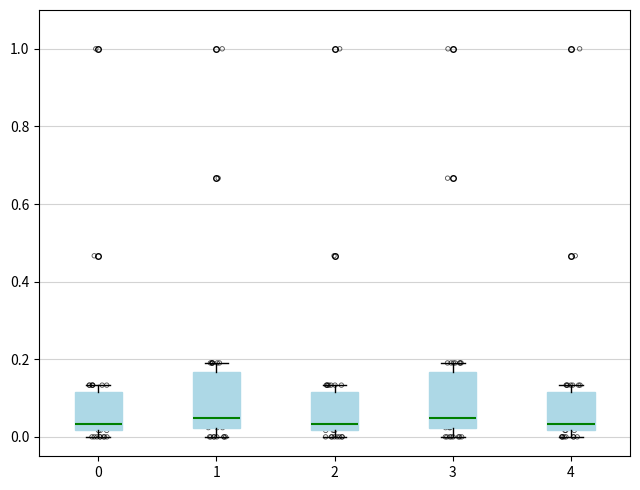

Reading left to right, transcribe this box plot: for each box, give where its median line is, the range the box spans, and where its two whiskers end, as read against the y-axis. The values are not printed on the chart, so give them approximately, as read against the axis.

0: median 0.04, box 0.02 to 0.12, whiskers 0.00 to 0.14
1: median 0.04, box 0.02 to 0.16, whiskers 0.00 to 0.20
2: median 0.04, box 0.02 to 0.12, whiskers 0.00 to 0.14
3: median 0.04, box 0.02 to 0.16, whiskers 0.00 to 0.20
4: median 0.04, box 0.02 to 0.12, whiskers 0.00 to 0.14